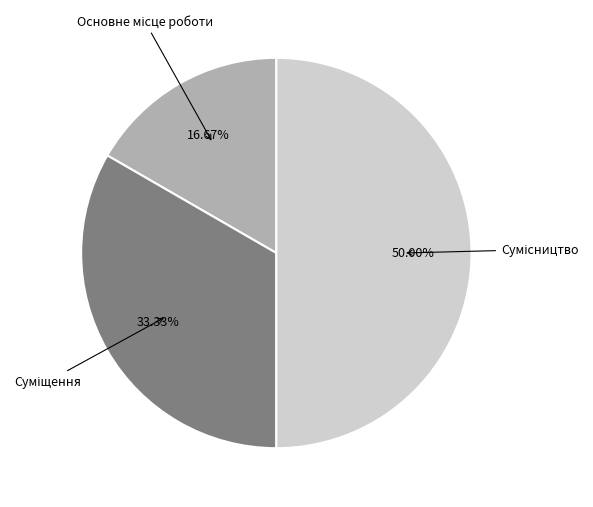

How many slices are in this pie chart?

3